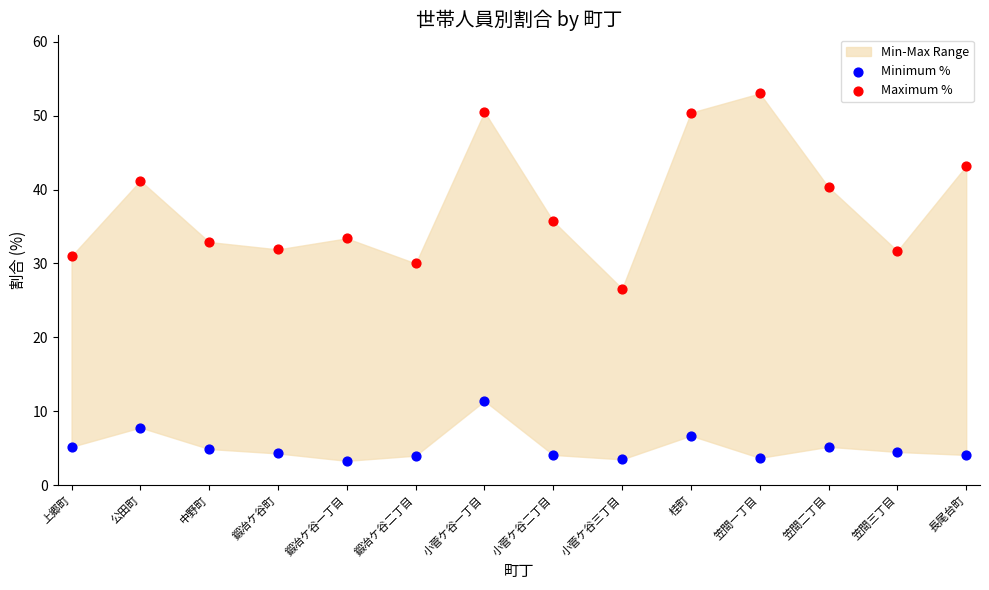

Which series has the widest spread of Y values?

Maximum %